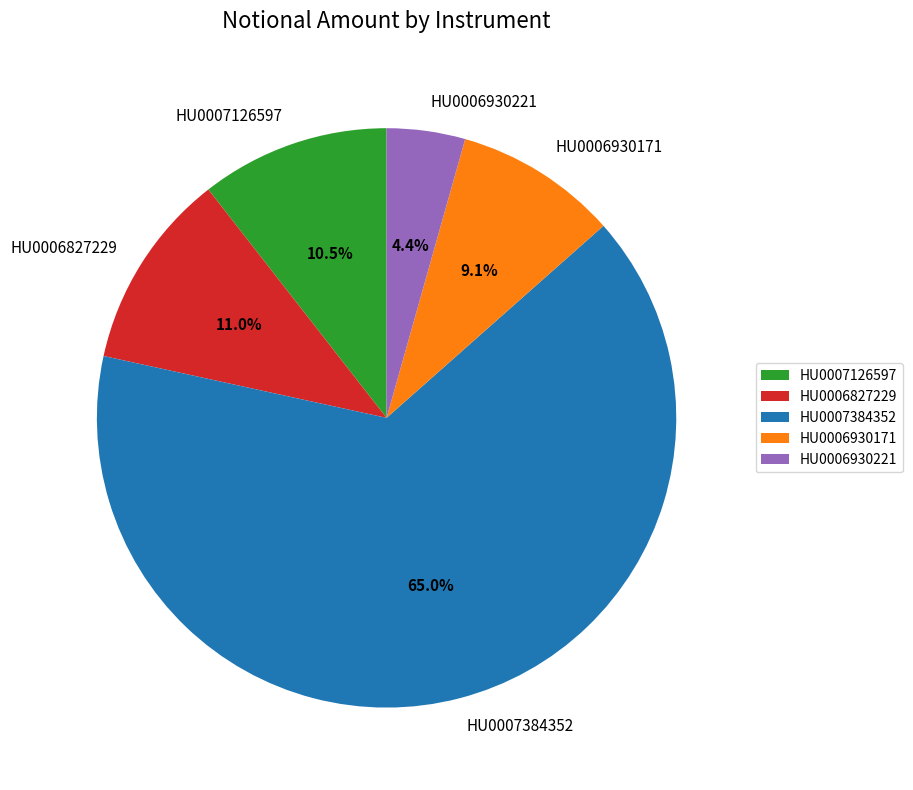

The HU0006930221 slice represents 4% of the pie. True or false?

True